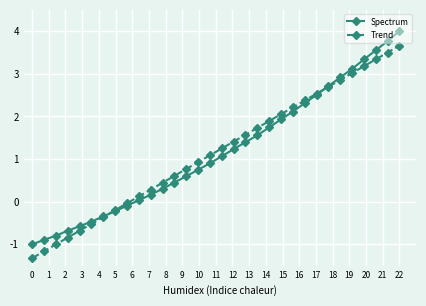

At how many categories does at least one series exceed 1?

17